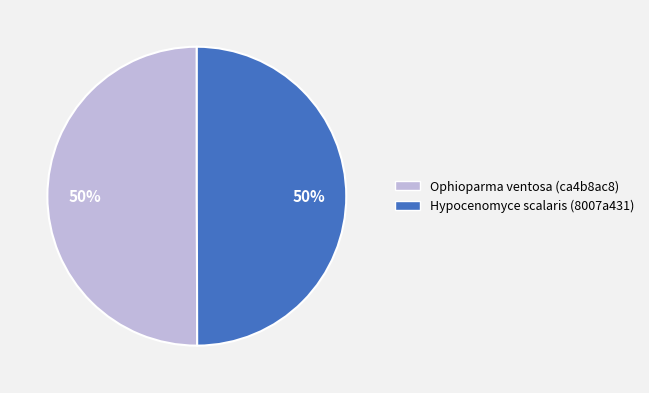

True or false: Ophioparma ventosa (ca4b8ac8) accounts for 40% of the total.

False